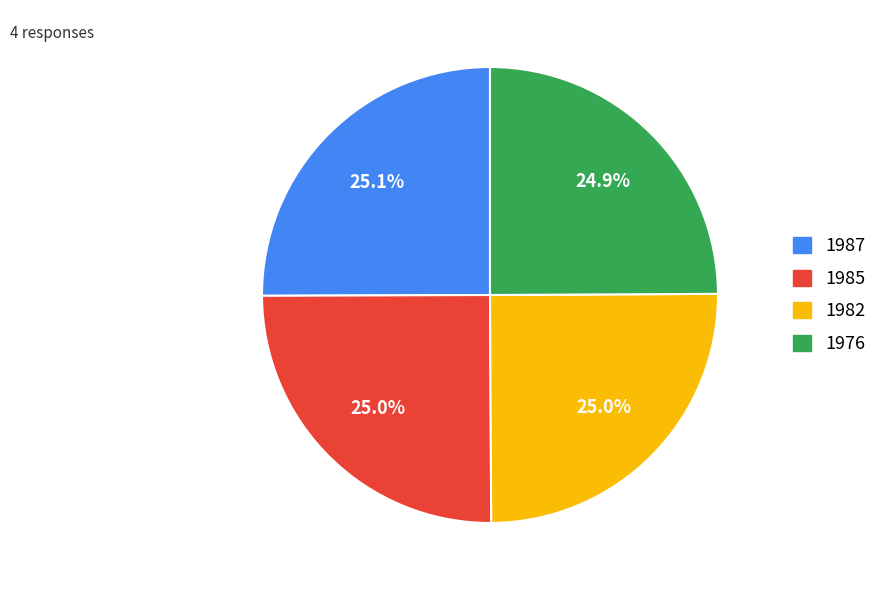

Approximately how many times larger is the value at 1987 compared to 1985?

1.0